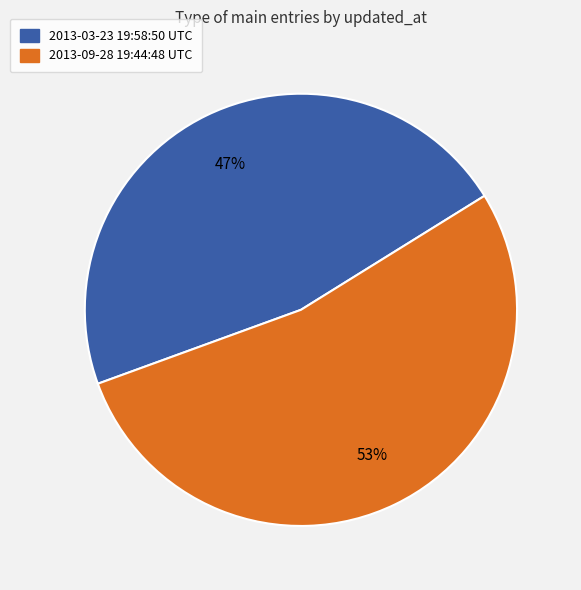

Between 2013-09-28 19:44:48 UTC and 2013-03-23 19:58:50 UTC, which is larger?

2013-09-28 19:44:48 UTC